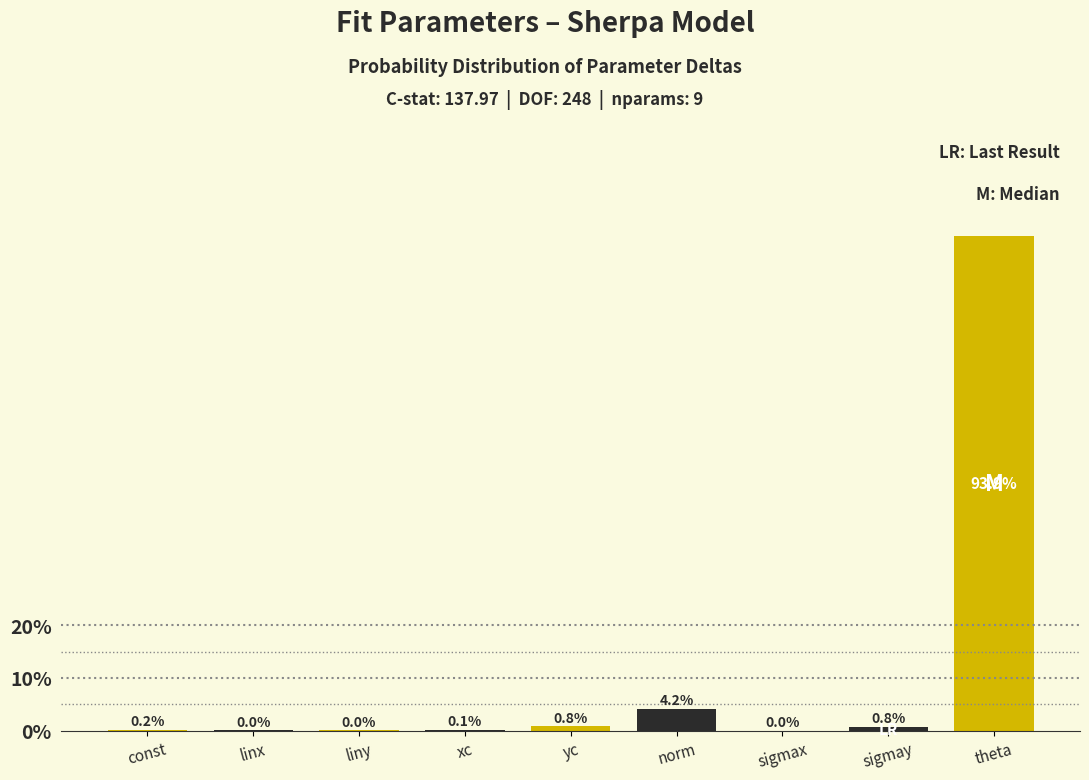

Between sigmax and xc, which is larger?

xc